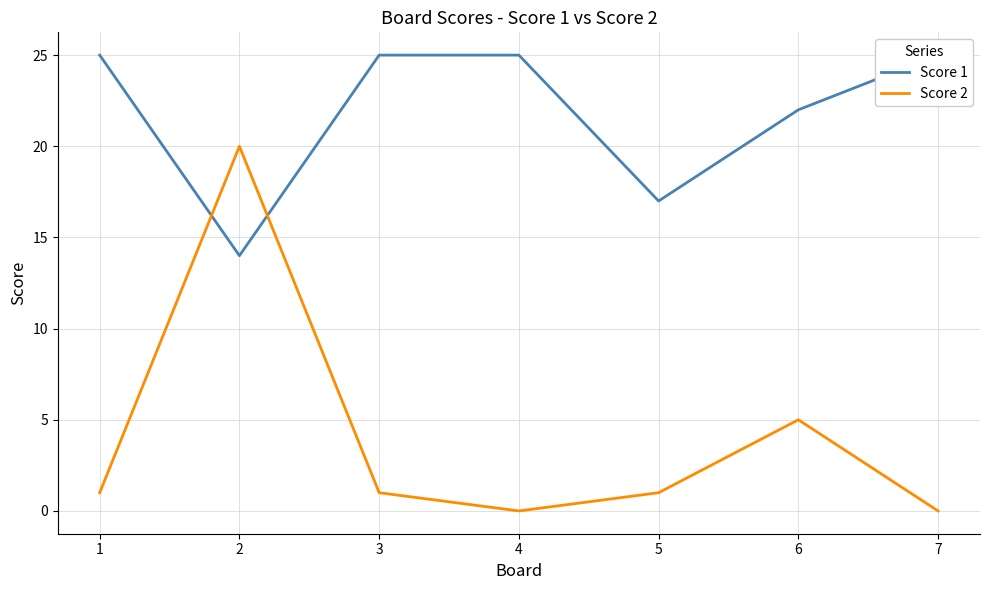

How many intersections are there between Score 2 and Score 1?

2